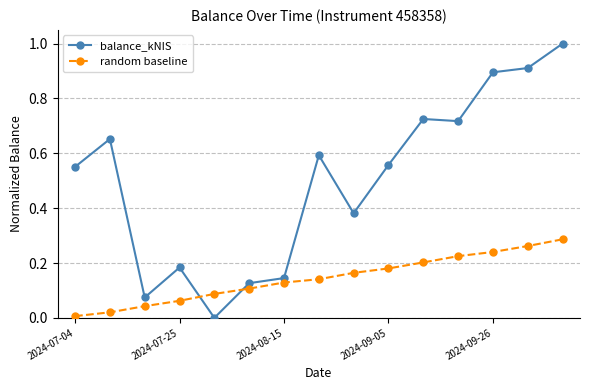

List the series in order of their peak value, lowest first.

random baseline, balance_kNIS